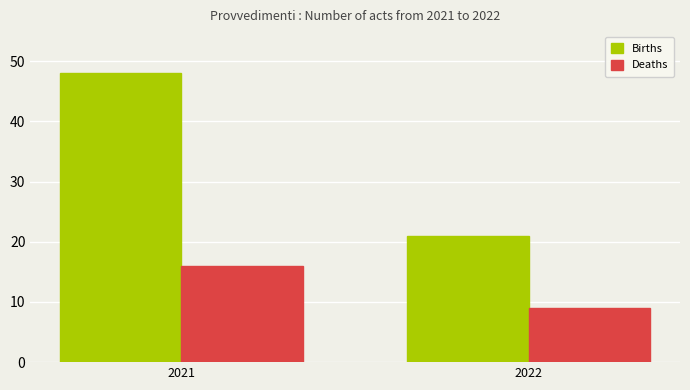

At which label does Births reach its peak?

2021